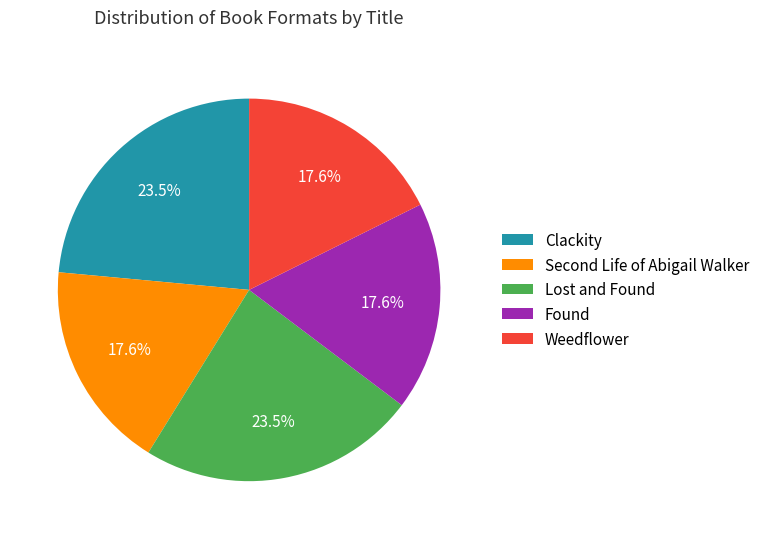

What portion of the pie excludes Found?

82.4%